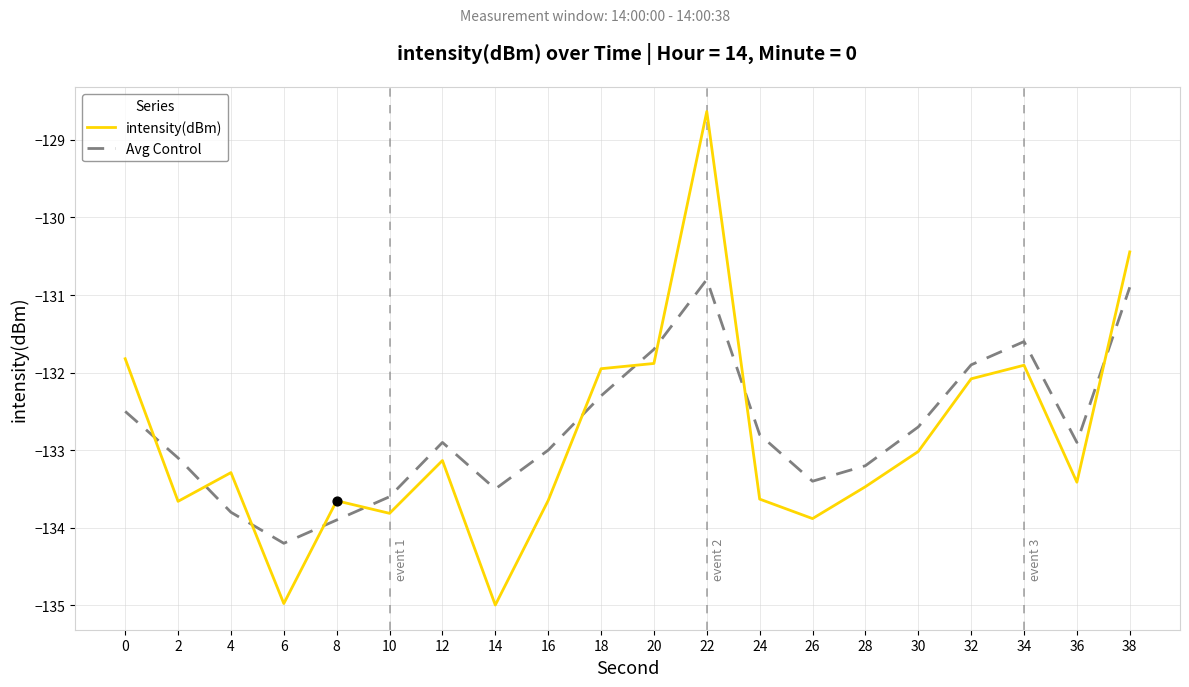

Which series has the largest total across all categories?

Avg Control